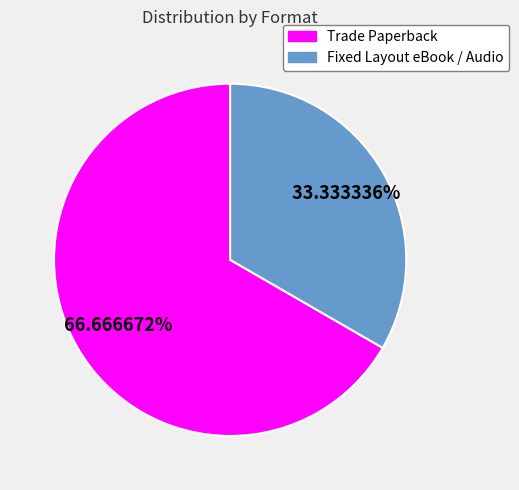

Which slice is the smallest?

Fixed Layout eBook / Audio